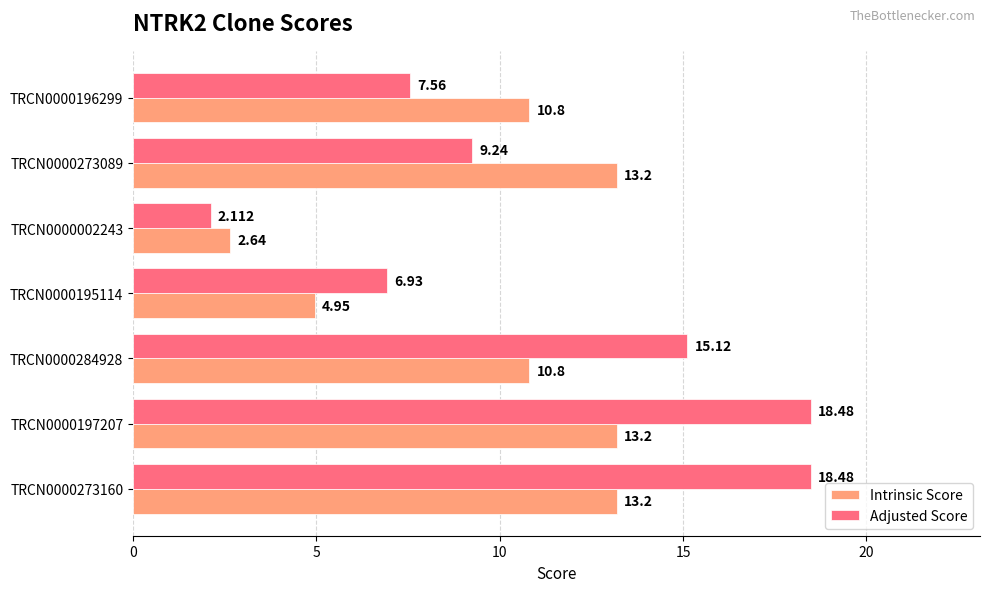

What are all the series names shown in the legend?

Intrinsic Score, Adjusted Score